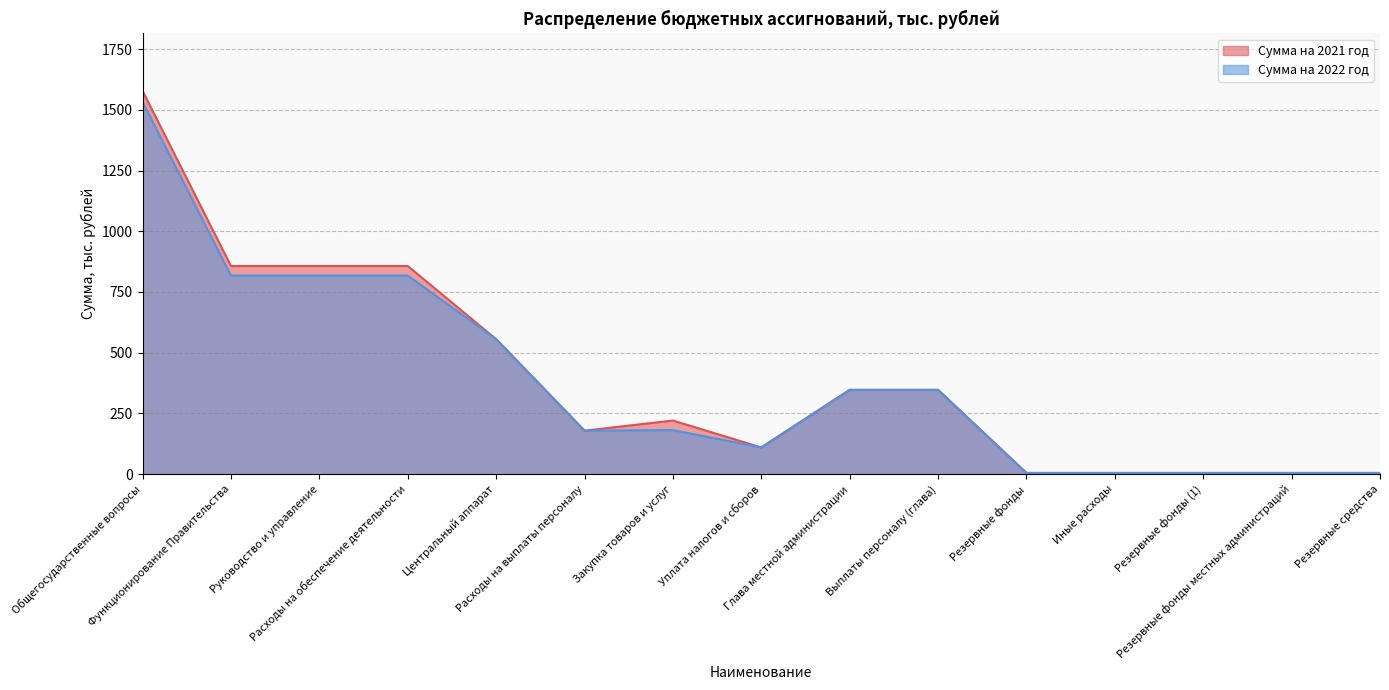

How many lines are shown in the chart?

2